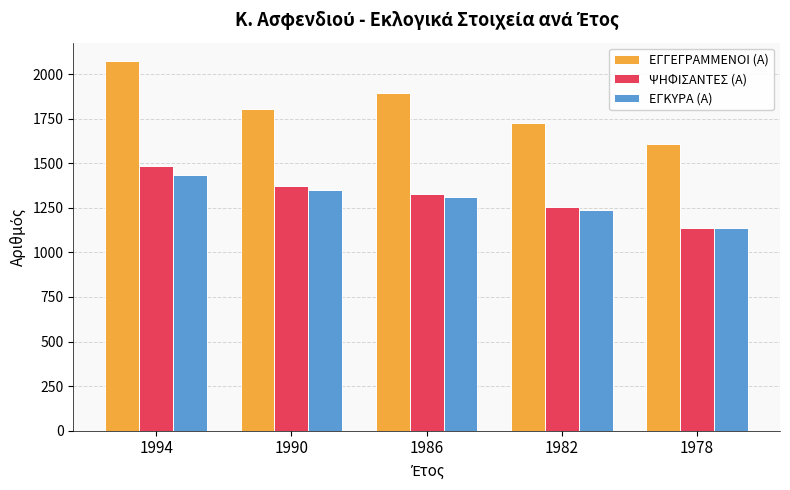

Is it true that ΕΓΓΕΓΡΑΜΜΕΝΟΙ (Α) equals 2073 at 1994?

True